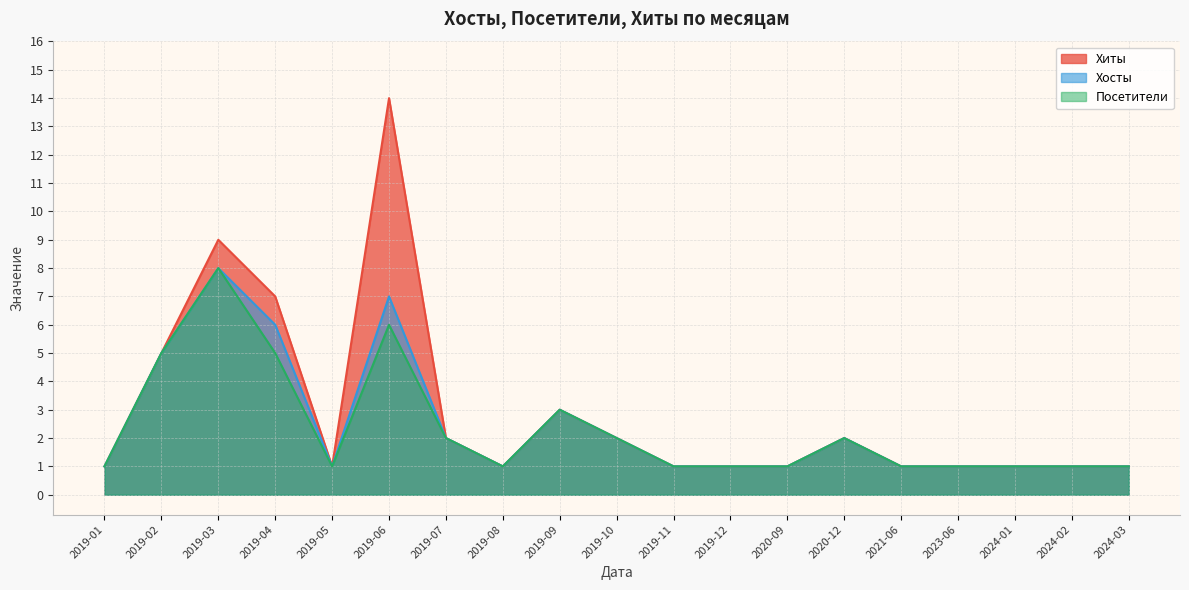

True or false: Хосты and Посетители cross at least once.

False